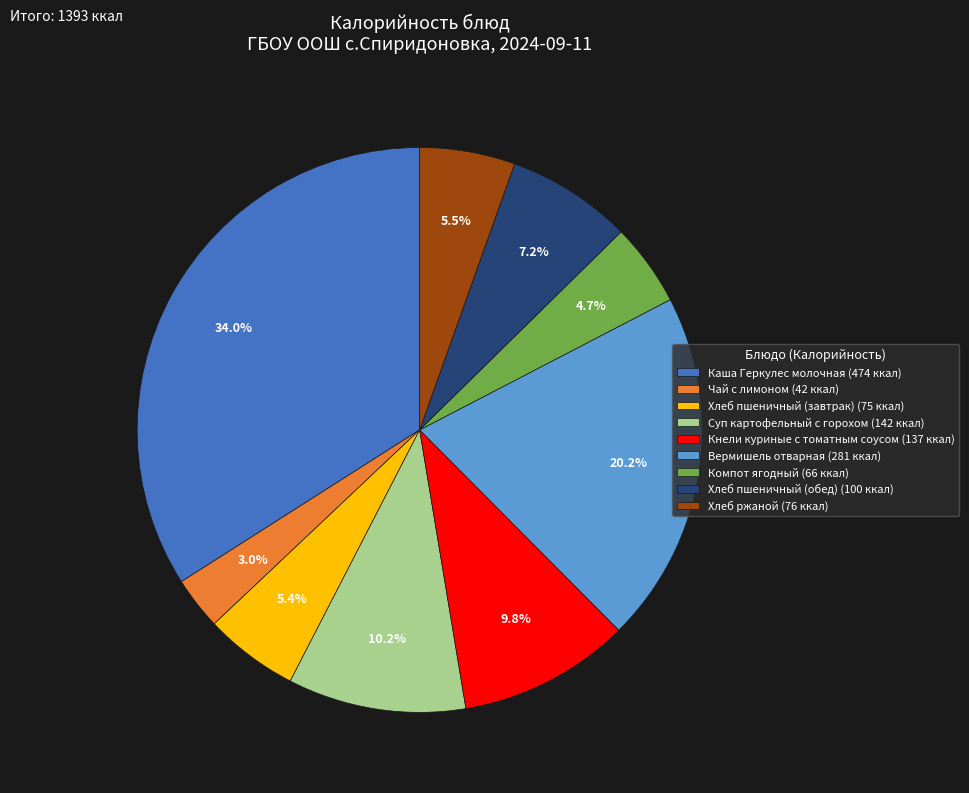

Is it true that Хлеб пшеничный (обед) is 7% of the pie?

True